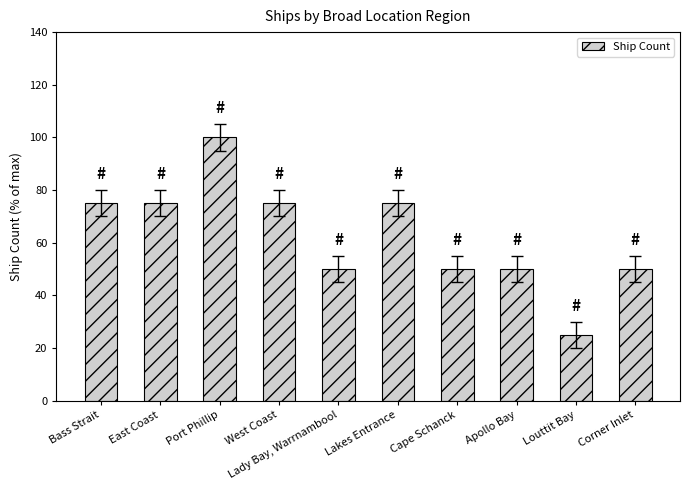

How many bars are there in total?

10